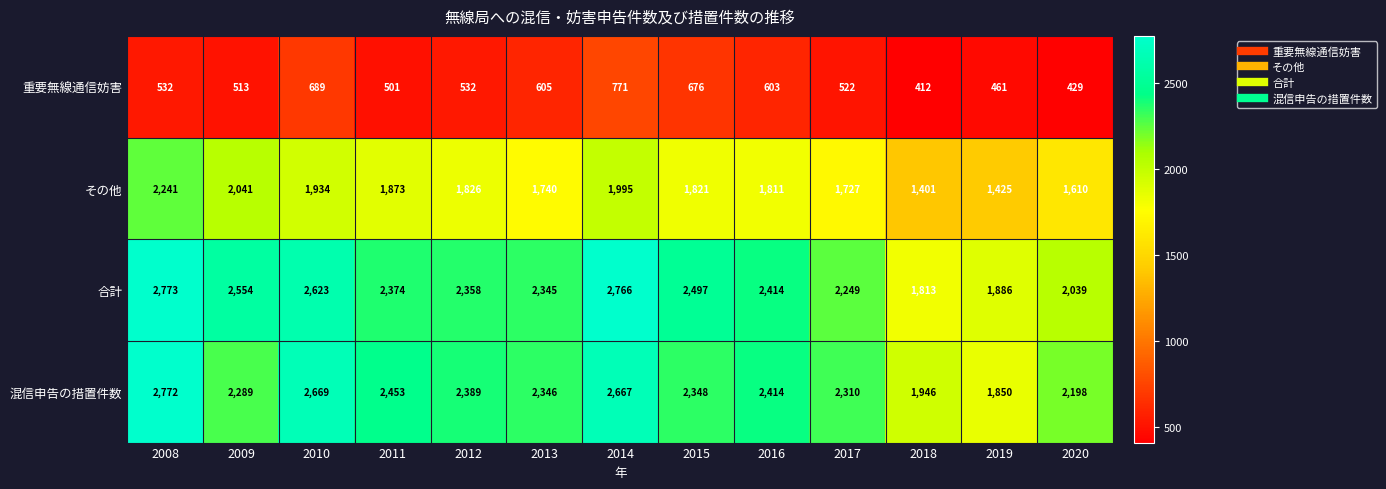

What is the total value across all series at 2017?

6808